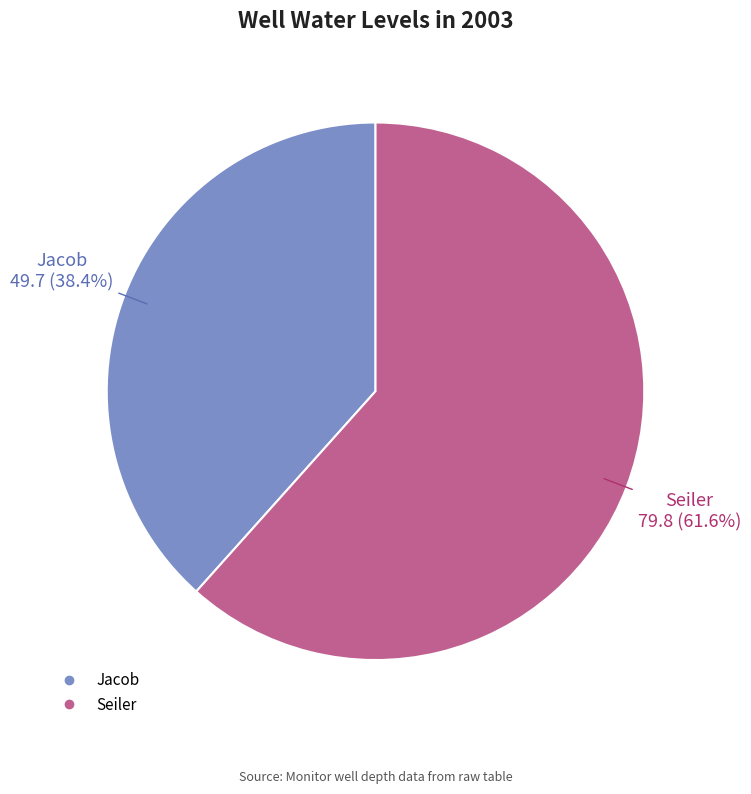

Rank the categories by value from lowest to highest.

Jacob, Seiler